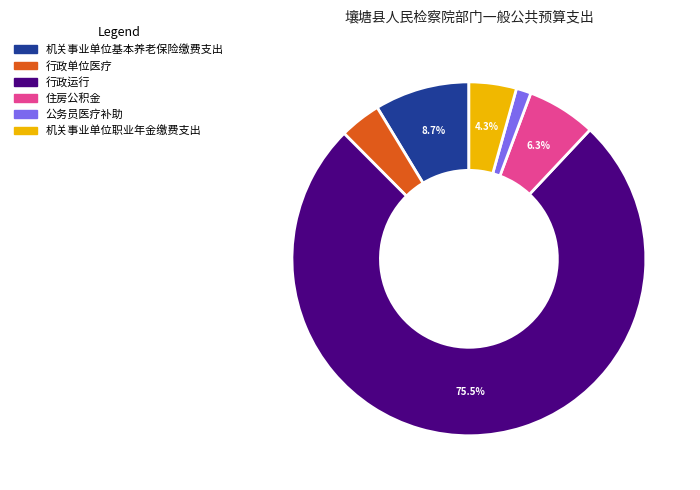

Combined, do 机关事业单位职业年金缴费支出 and 行政单位医疗 account for over 50%?

No